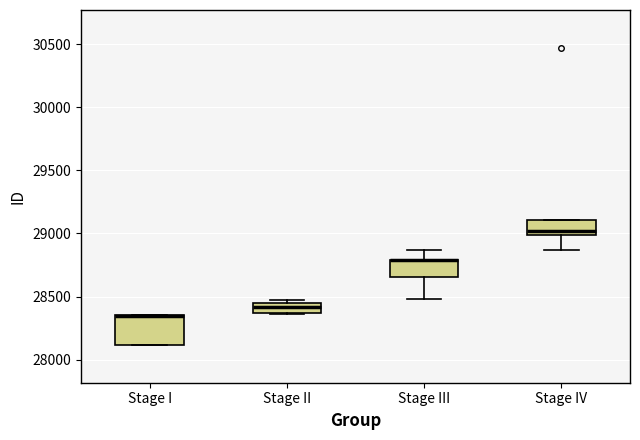

Where does the upper whisker of the box for Stage III end on the y-axis? The values are not printed on the chart, so give them approximately, as read against the axis.

28850